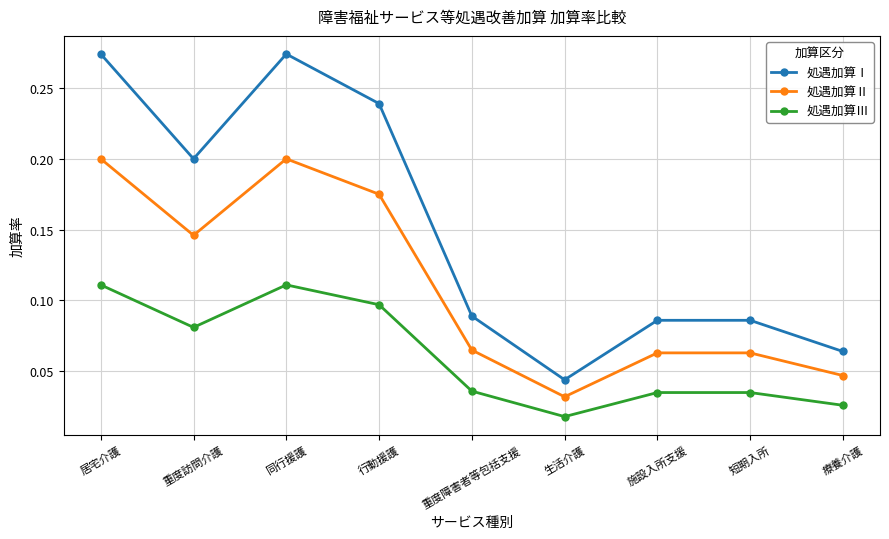

What is the sum of all 処遇加算Ⅲ values?

0.6